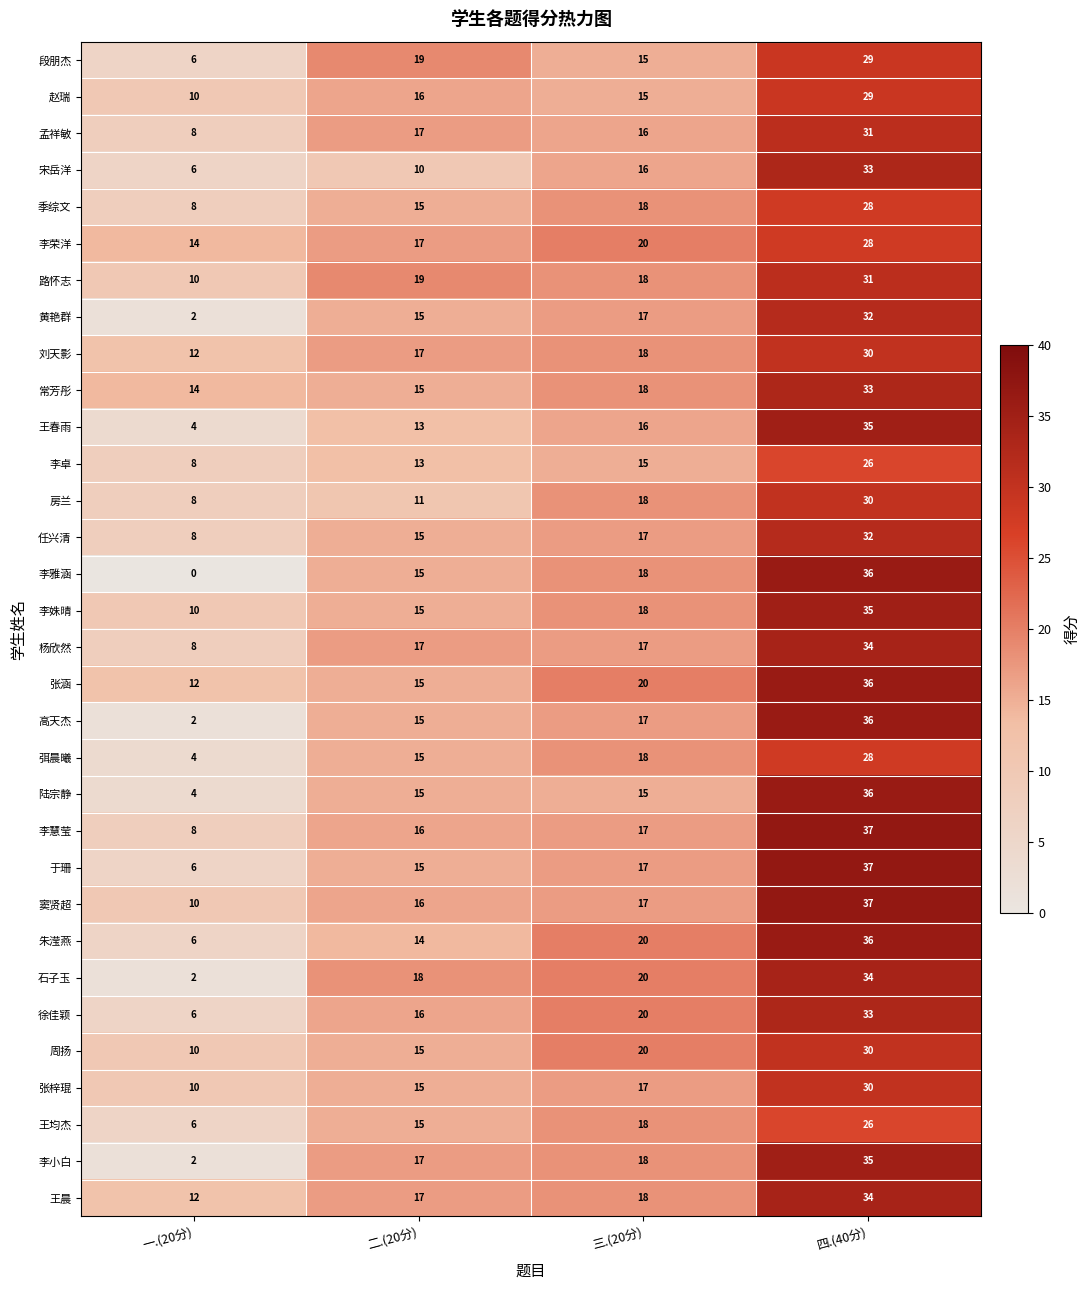

What is the sum of the 段朋杰 values at 四.(40分) and 三.(20分)?

44